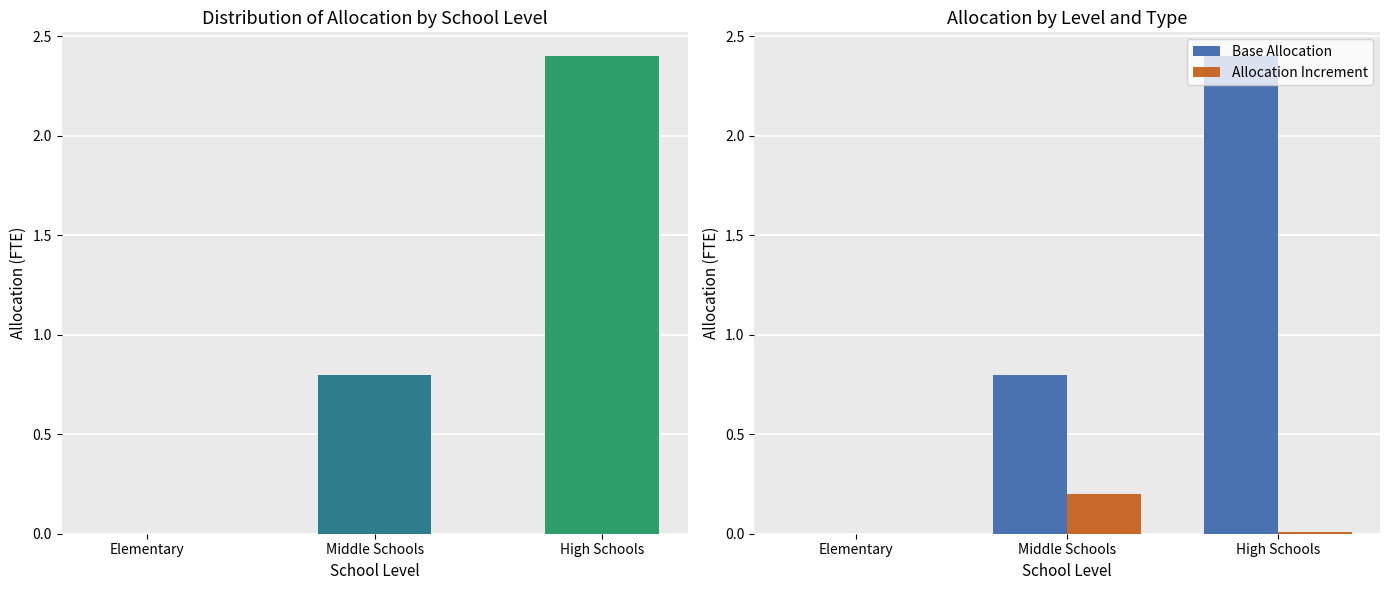

The Allocation Increment series shows 0.2 at Middle Schools. True or false?

True